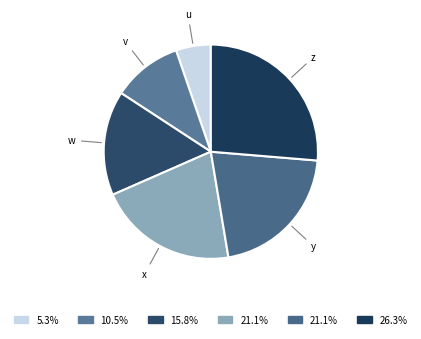

Is there any slice that represents more than half of the pie?

No